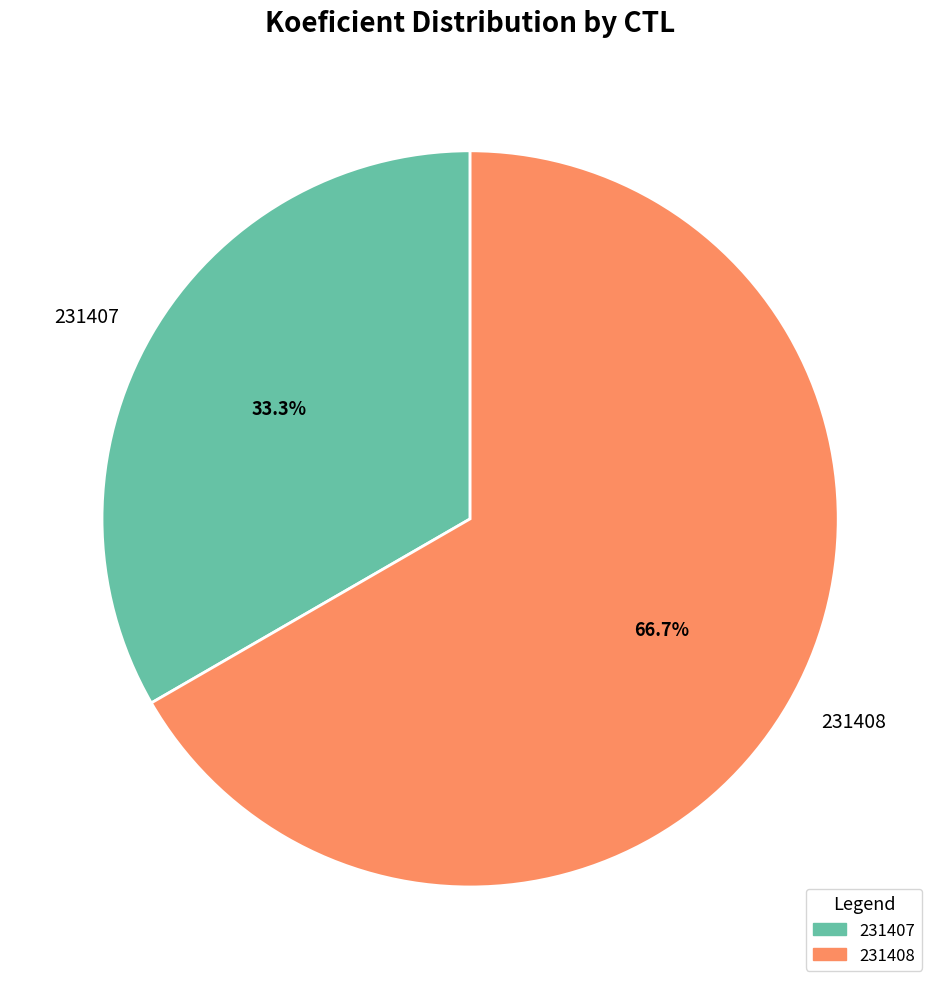

What percentage is the 231408 slice, to the nearest percent?

67%